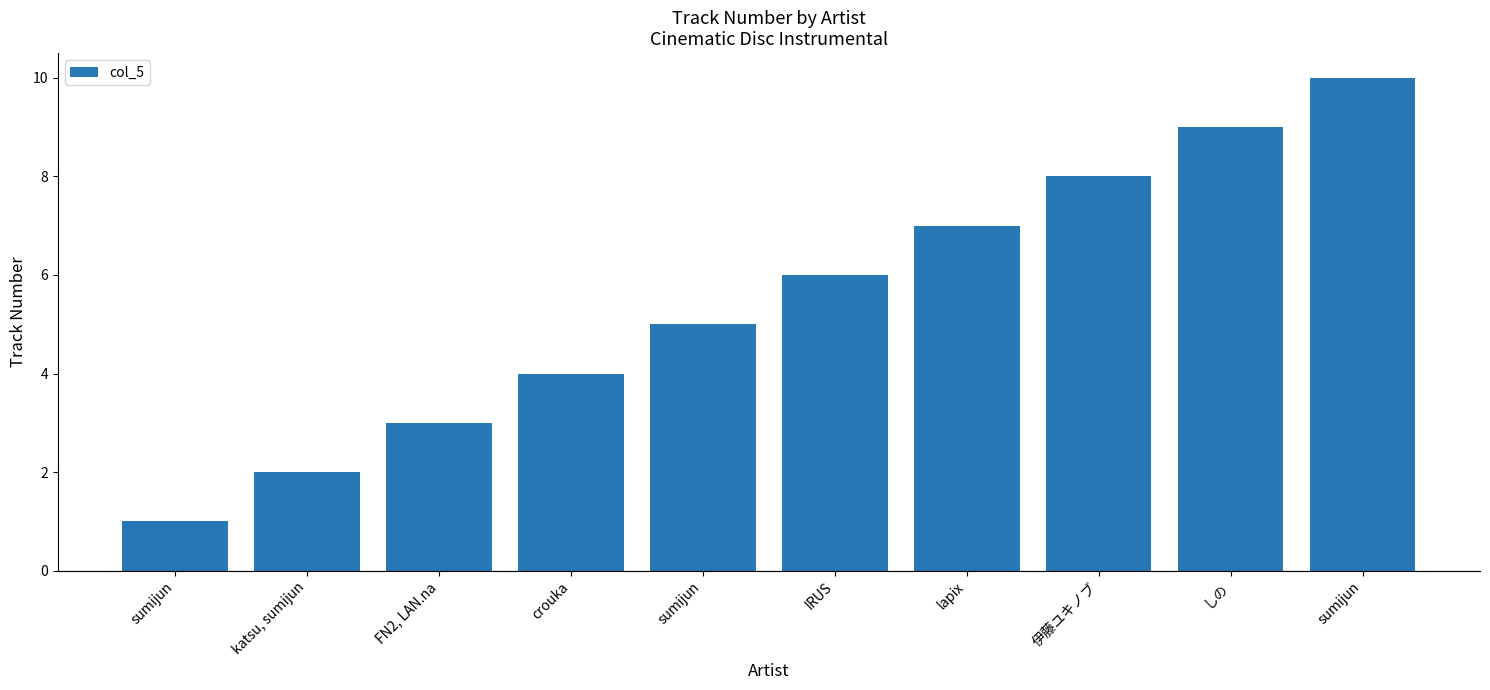

Where does the data first go above 6?

lapix